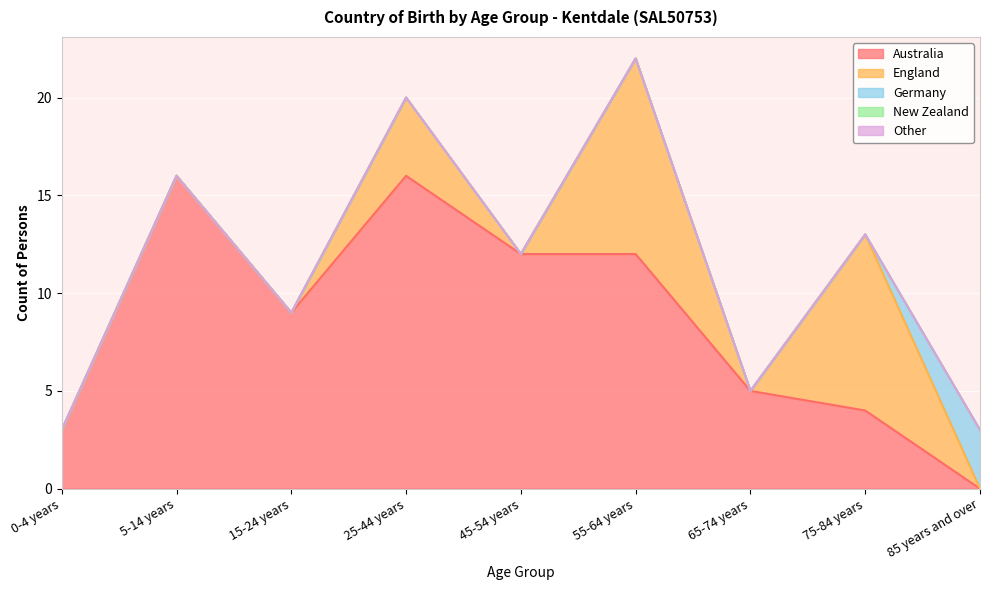

Rank the categories by Australia value from highest to lowest.

5-14 years, 25-44 years, 45-54 years, 55-64 years, 15-24 years, 65-74 years, 75-84 years, 0-4 years, 85 years and over